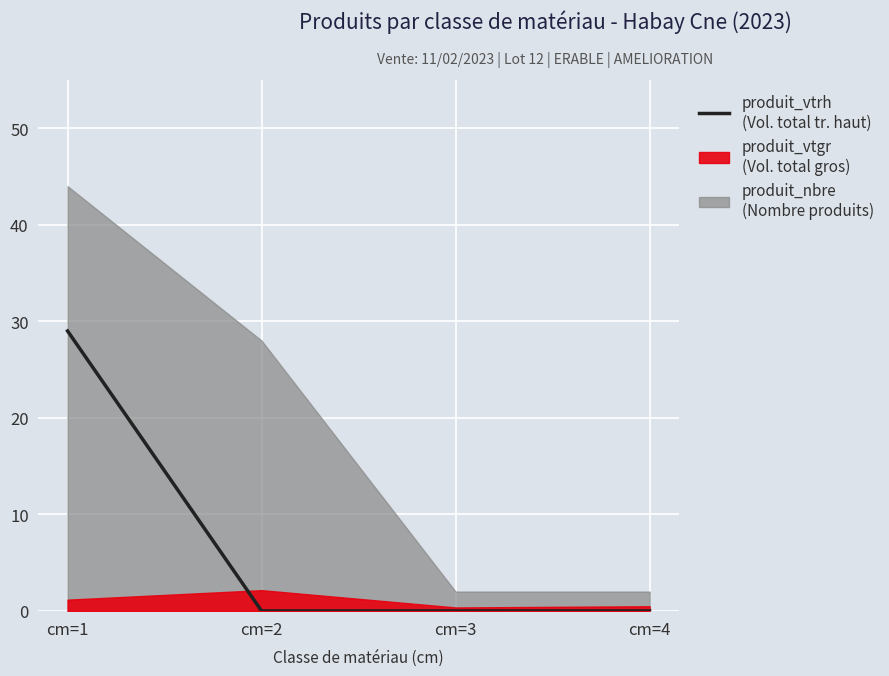

The value at cm=2 is 0. True or false?

True